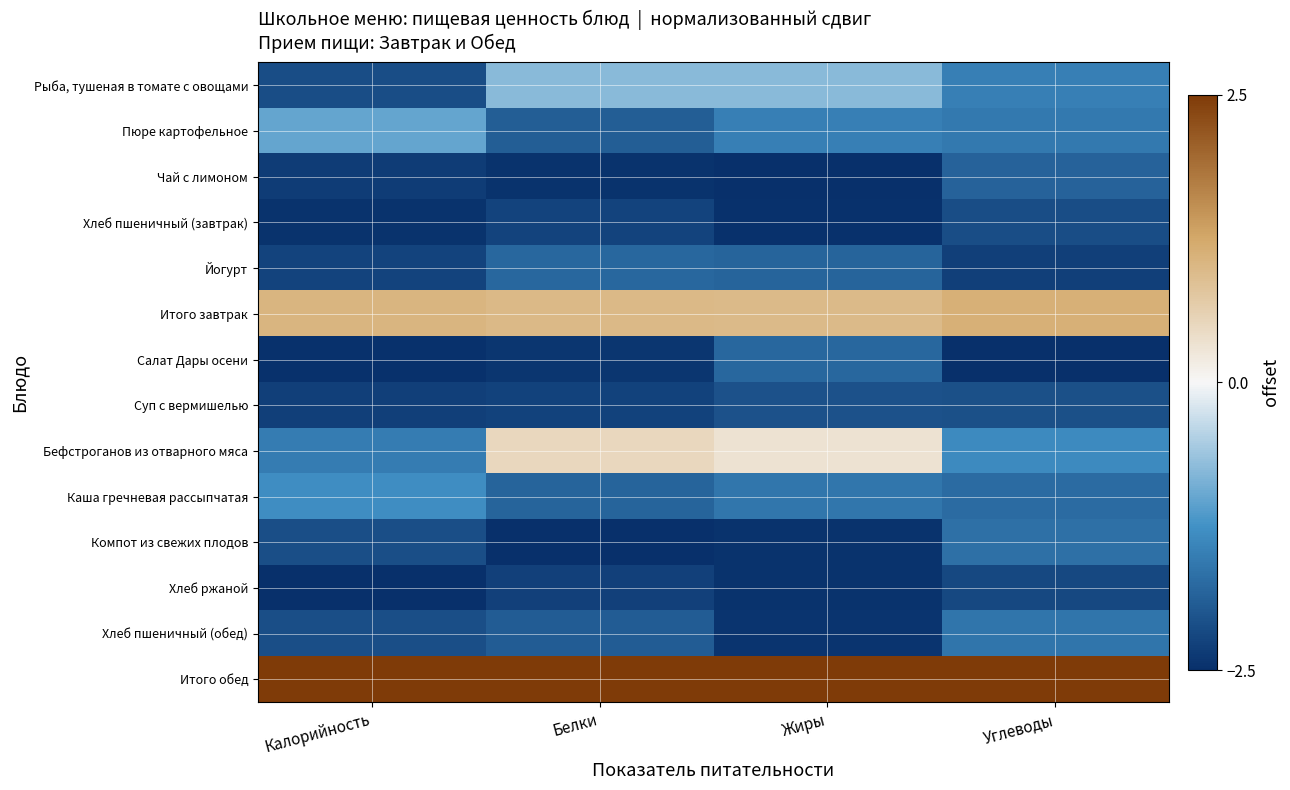

Reading right to left, list all the values displayed in this chart.

Рыба, тушеная в томате с овощами: Углеводы=-1.5	Жиры=-0.7	Белки=-0.8	Калорийность=-2.1
Пюре картофельное: Углеводы=-1.6	Жиры=-1.5	Белки=-1.9	Калорийность=-1.0
Чай с лимоном: Углеводы=-1.8	Жиры=-2.5	Белки=-2.5	Калорийность=-2.3
Хлеб пшеничный (завтрак): Углеводы=-2.1	Жиры=-2.5	Белки=-2.2	Калорийность=-2.5
Йогурт: Углеводы=-2.3	Жиры=-1.8	Белки=-1.8	Калорийность=-2.2
Итого завтрак: Углеводы=1.1	Жиры=1.0	Белки=1.0	Калорийность=1.1
Салат Дары осени: Углеводы=-2.5	Жиры=-1.8	Белки=-2.4	Калорийность=-2.5
Суп с вермишелью: Углеводы=-2.1	Жиры=-2.1	Белки=-2.3	Калорийность=-2.3
Бефстроганов из отварного мяса: Углеводы=-1.3	Жиры=0.3	Белки=0.5	Калорийность=-1.5
Каша гречневая рассыпчатая: Углеводы=-1.7	Жиры=-1.6	Белки=-1.8	Калорийность=-1.3
Компот из свежих плодов: Углеводы=-1.7	Жиры=-2.5	Белки=-2.5	Калорийность=-2.1
Хлеб ржаной: Углеводы=-2.2	Жиры=-2.5	Белки=-2.3	Калорийность=-2.5
Хлеб пшеничный (обед): Углеводы=-1.6	Жиры=-2.4	Белки=-1.9	Калорийность=-2.1
Итого обед: Углеводы=2.5	Жиры=2.5	Белки=2.5	Калорийность=2.5